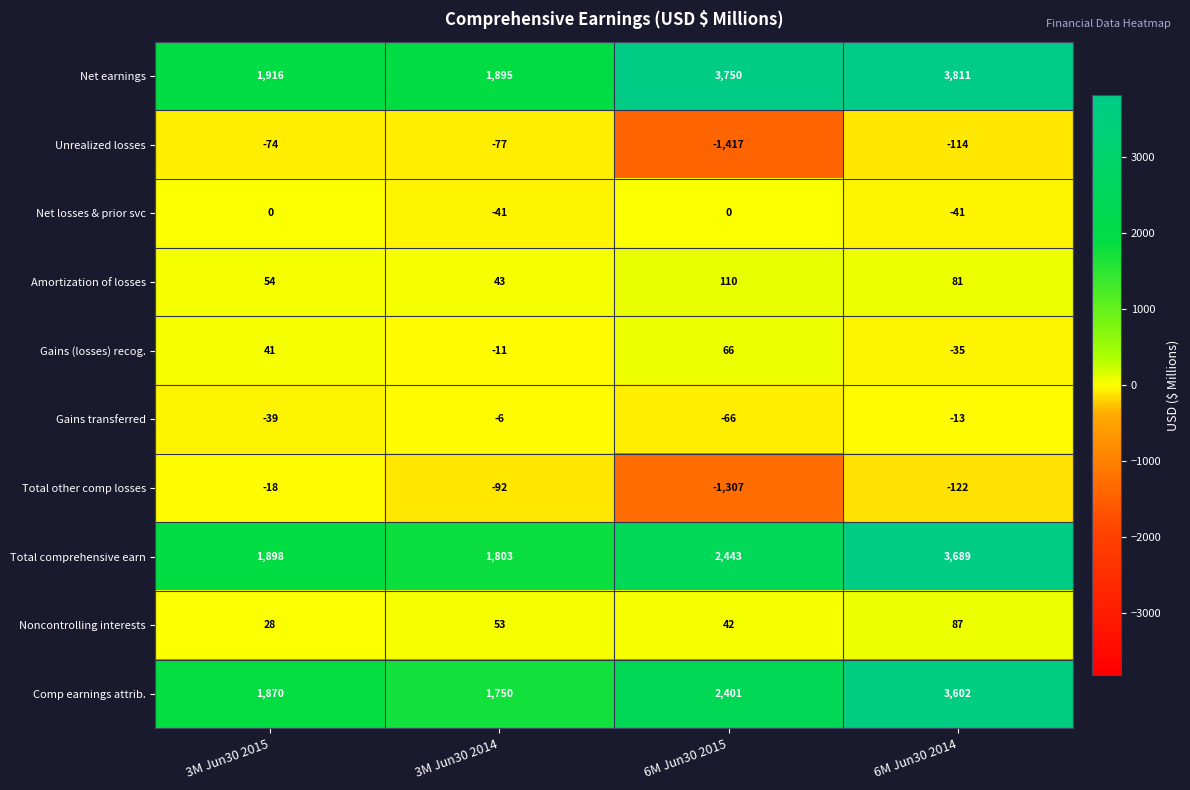

Is it true that Total other comp losses equals -92 at 3M Jun30 2014?

True